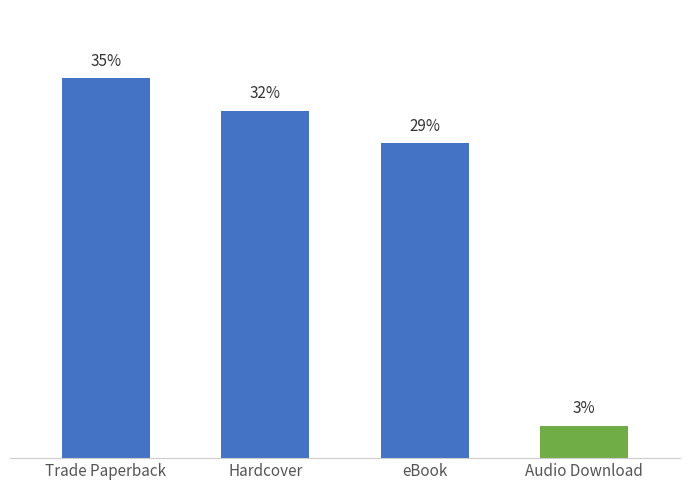

What is the label of the 1st bar from the right?

Audio Download